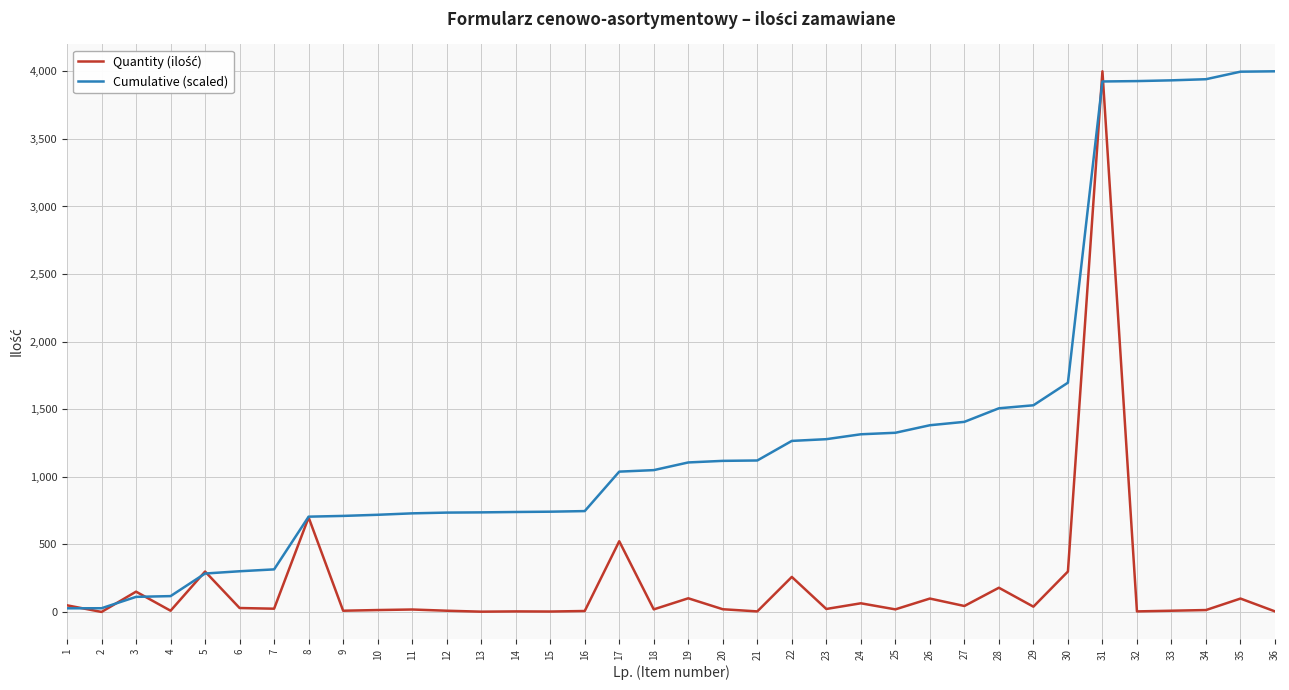

What is the greatest value displayed?

4000.0